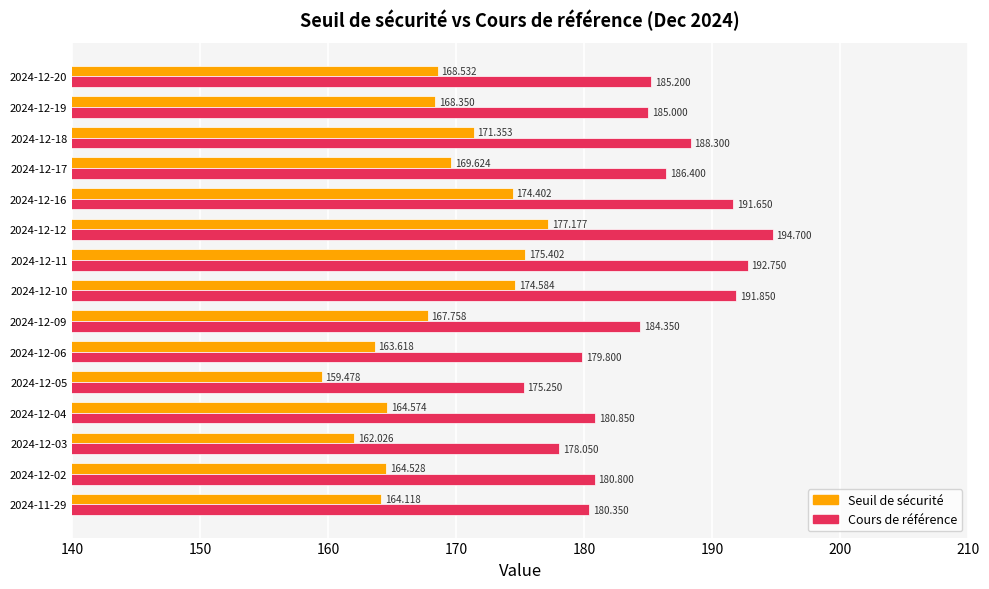

Between 2024-12-06 and 2024-12-03, which series saw the biggest shift?

Cours de référence